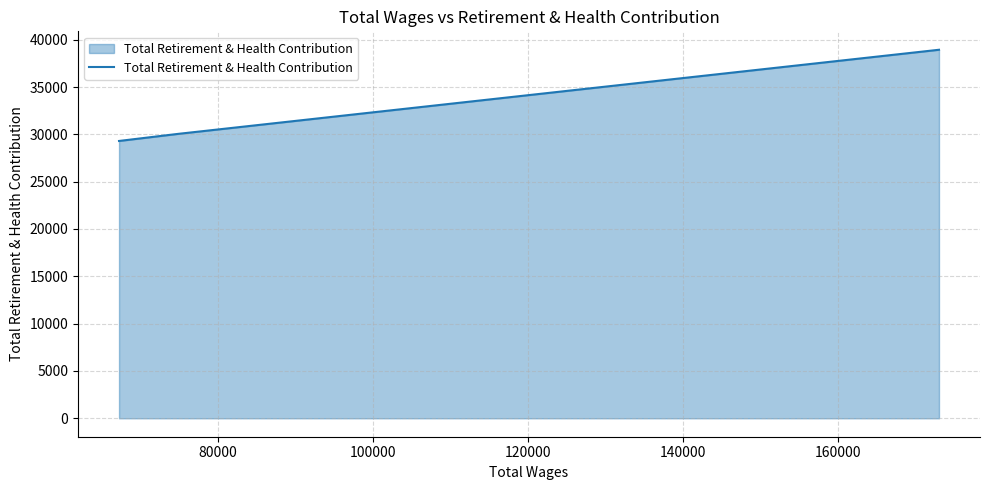

What is the minimum value shown in the chart?

29301